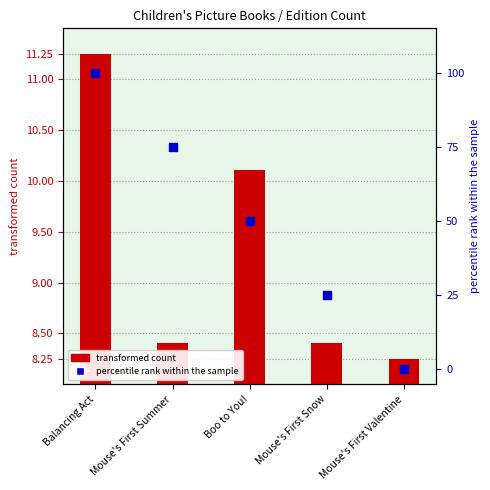

At which category is the sum across all series the highest?

Balancing Act